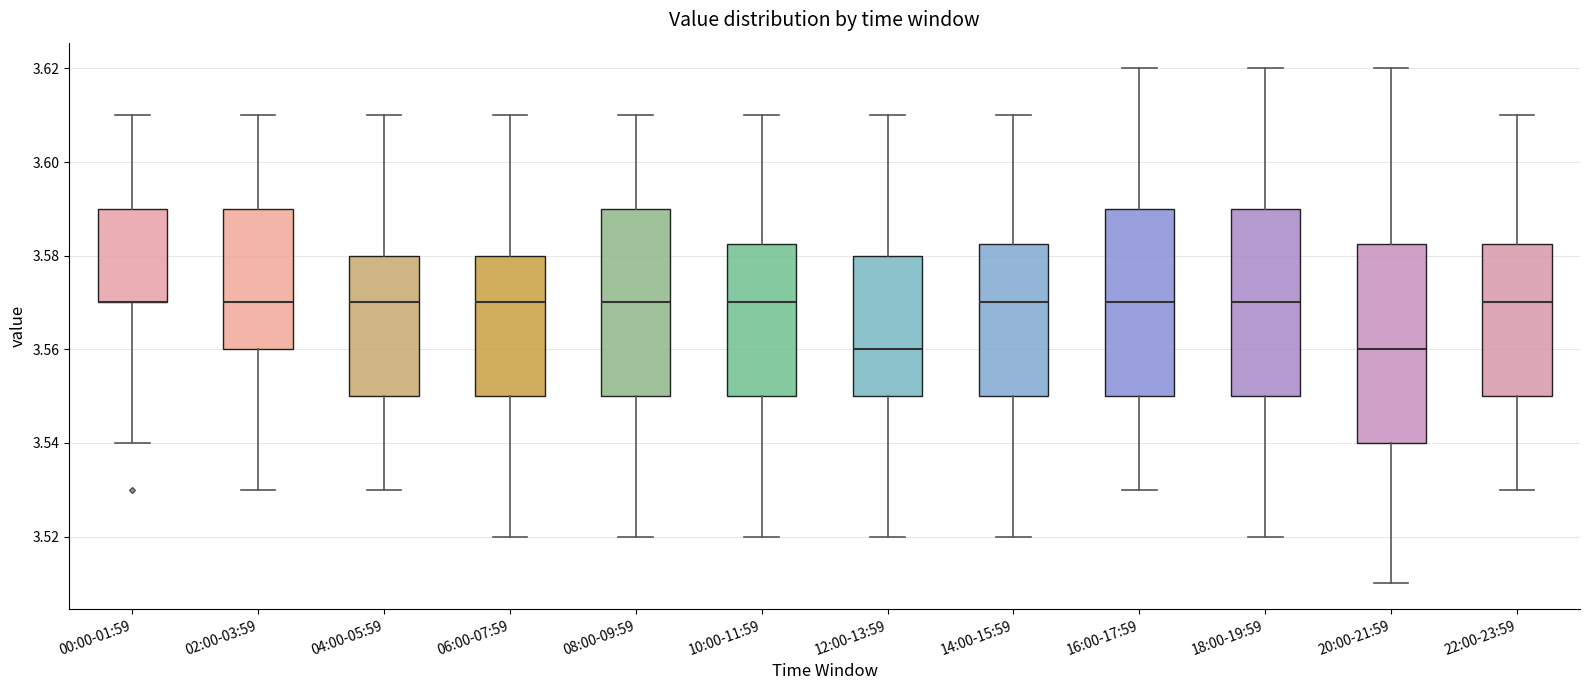

Reading left to right, read every box against the y-axis: the position of its median line, the range the box covers, and the ends of its whiskers. The values are not printed on the chart, so give them approximately, as read against the axis.

00:00-01:59: median 3.570 (drawn on the box's lower edge), box 3.570 to 3.590, whiskers 3.540 to 3.610
02:00-03:59: median 3.570, box 3.560 to 3.590, whiskers 3.530 to 3.610
04:00-05:59: median 3.570, box 3.550 to 3.580, whiskers 3.530 to 3.610
06:00-07:59: median 3.570, box 3.550 to 3.580, whiskers 3.520 to 3.610
08:00-09:59: median 3.570, box 3.550 to 3.590, whiskers 3.520 to 3.610
10:00-11:59: median 3.570, box 3.550 to 3.582, whiskers 3.520 to 3.610
12:00-13:59: median 3.560, box 3.550 to 3.580, whiskers 3.520 to 3.610
14:00-15:59: median 3.570, box 3.550 to 3.582, whiskers 3.520 to 3.610
16:00-17:59: median 3.570, box 3.550 to 3.590, whiskers 3.530 to 3.620
18:00-19:59: median 3.570, box 3.550 to 3.590, whiskers 3.520 to 3.620
20:00-21:59: median 3.560, box 3.540 to 3.582, whiskers 3.510 to 3.620
22:00-23:59: median 3.570, box 3.550 to 3.582, whiskers 3.530 to 3.610